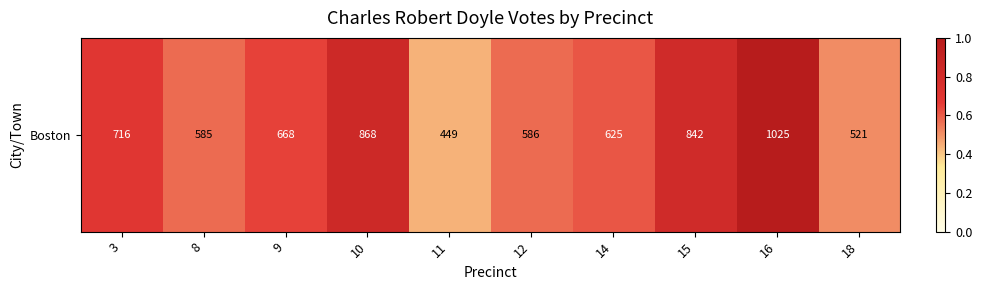

Count the values in the range 0 to 1.

10